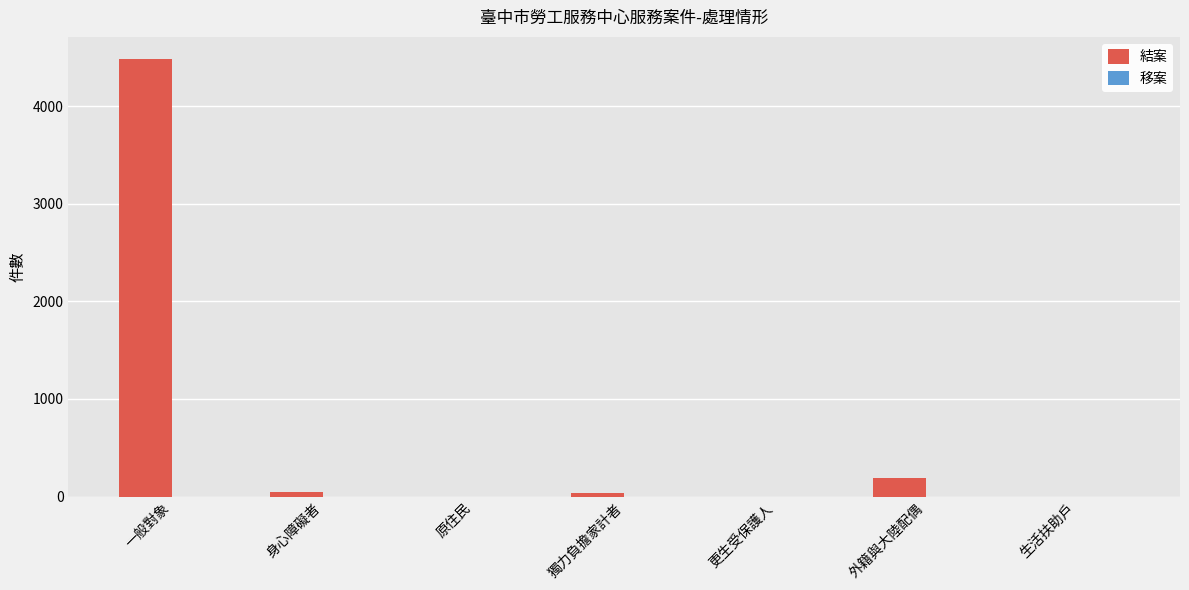

Where is the data nearest to the value 2242?

外籍與大陸配偶